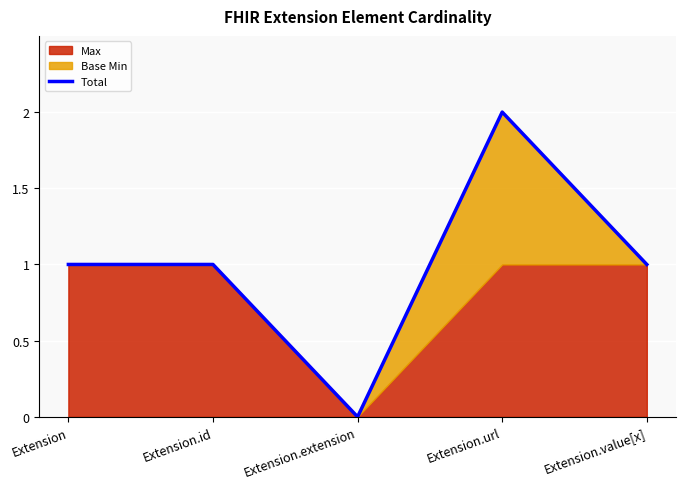

Where is the first local maximum?

Extension.url